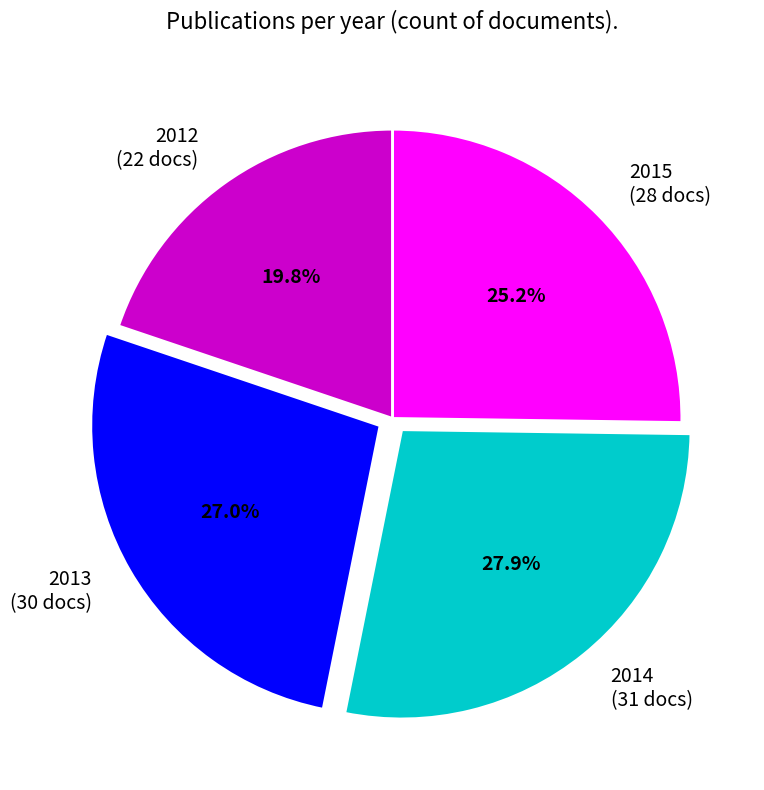

Between 2014 (31 docs) and 2013 (30 docs), which is larger?

2014 (31 docs)